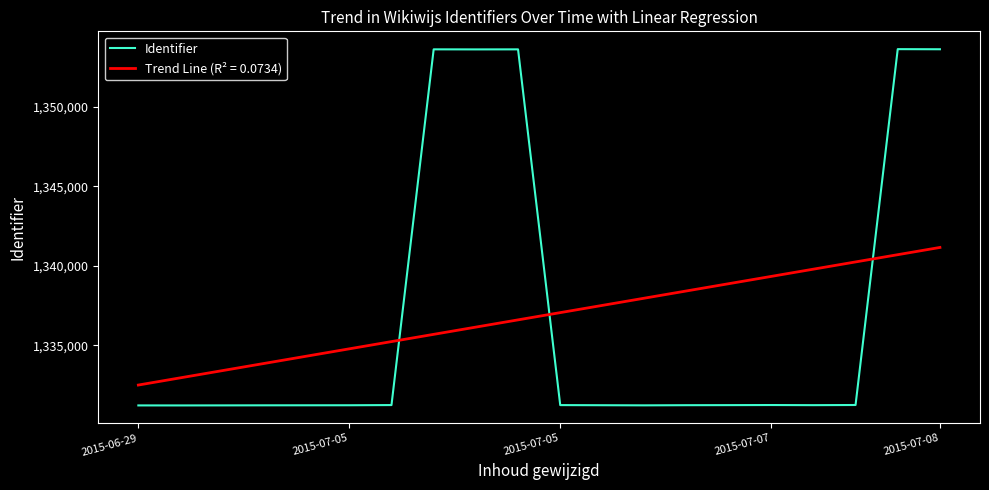

Rank the series by their maximum value, from highest to lowest.

Identifier, Trend Line (R² = 0.0734)